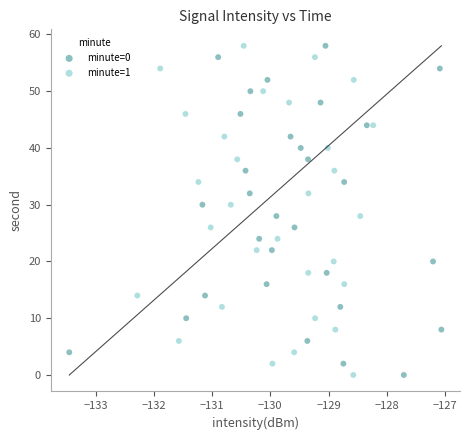

What are all the series names shown in the legend?

minute=0, minute=1